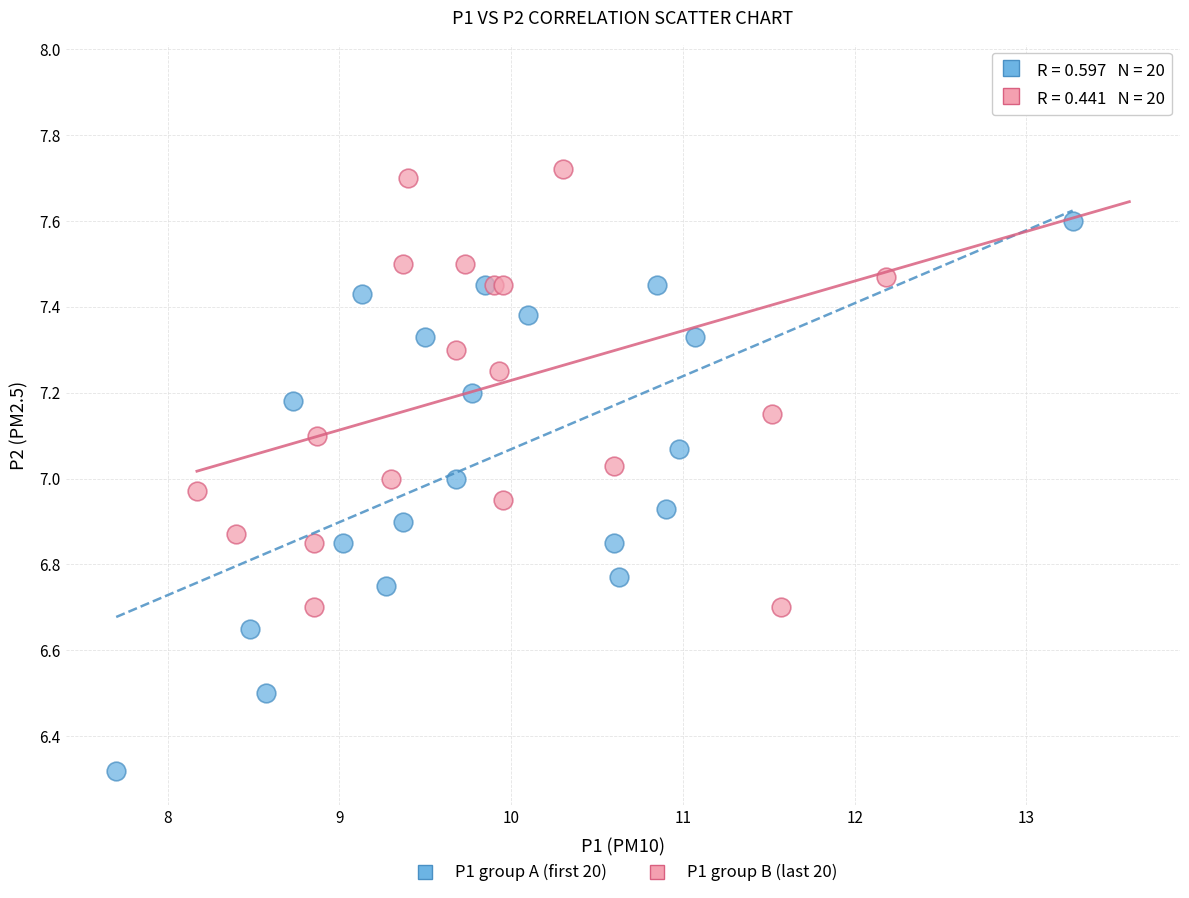

Which series contains the highest Y value?

P1 group B (last 20)